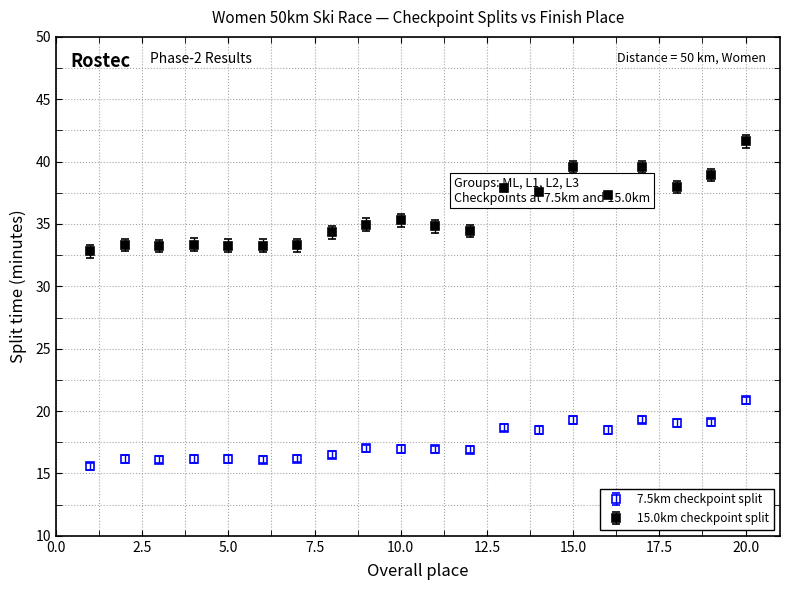

Which series has the largest total across all categories?

15.0km checkpoint split